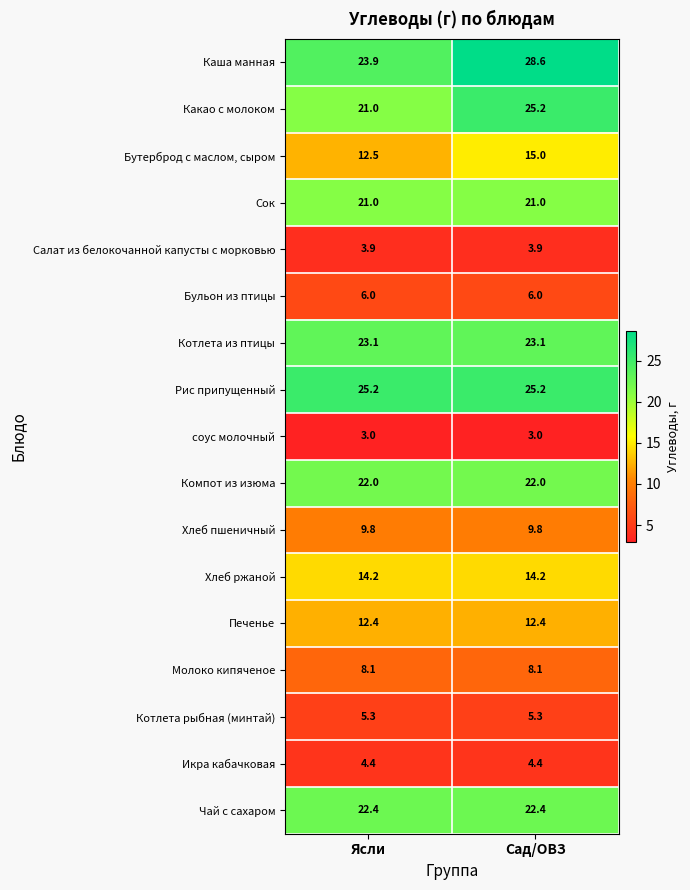

Which series has the largest total across all categories?

Каша манная